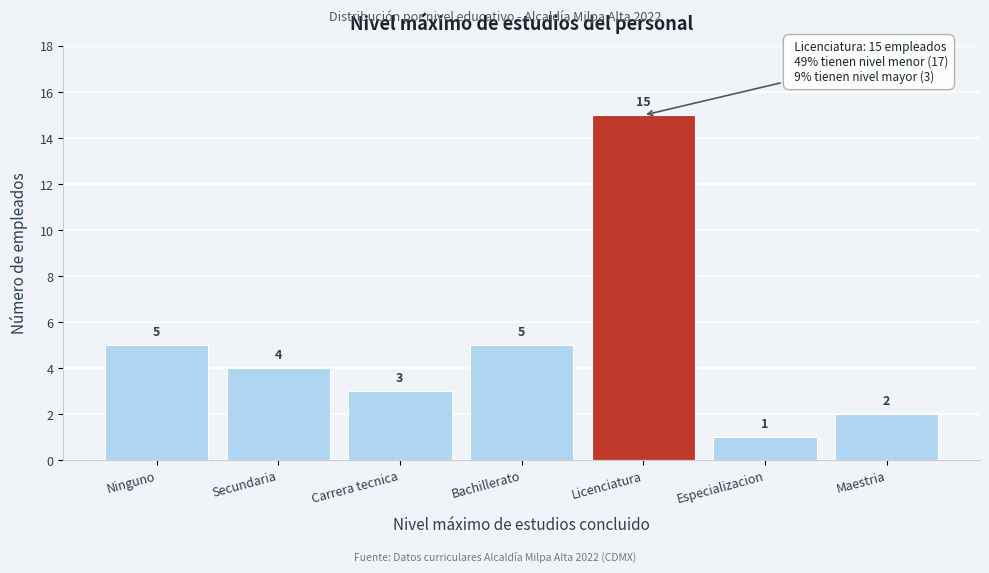

Reading left to right, extract all data points from this chart.

5	4	3	5	15	1	2